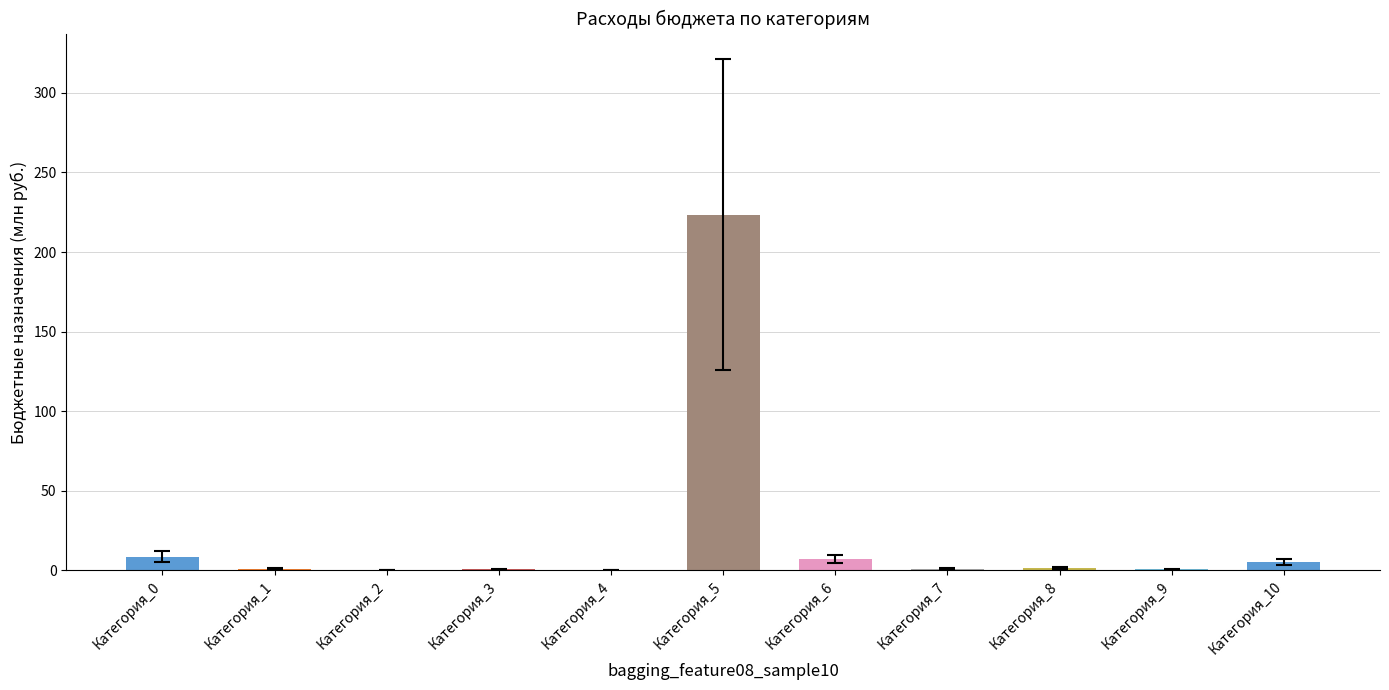

What is the sum of all values?

250.2